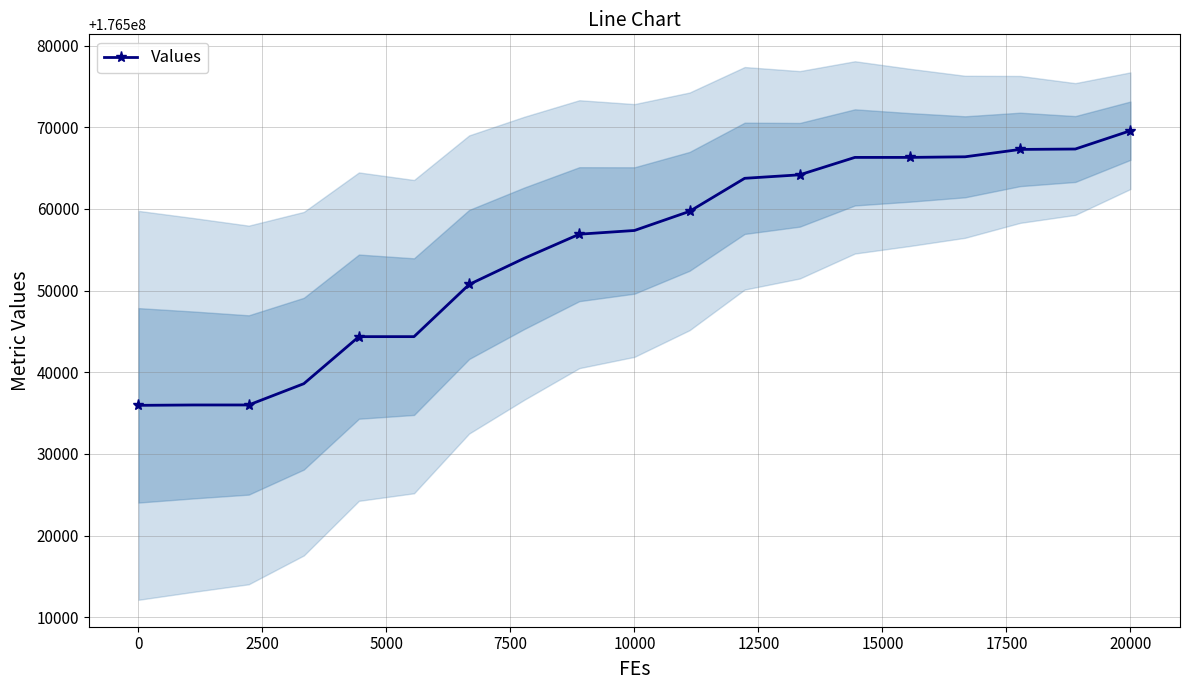

What is the maximum value for Values?

176569576